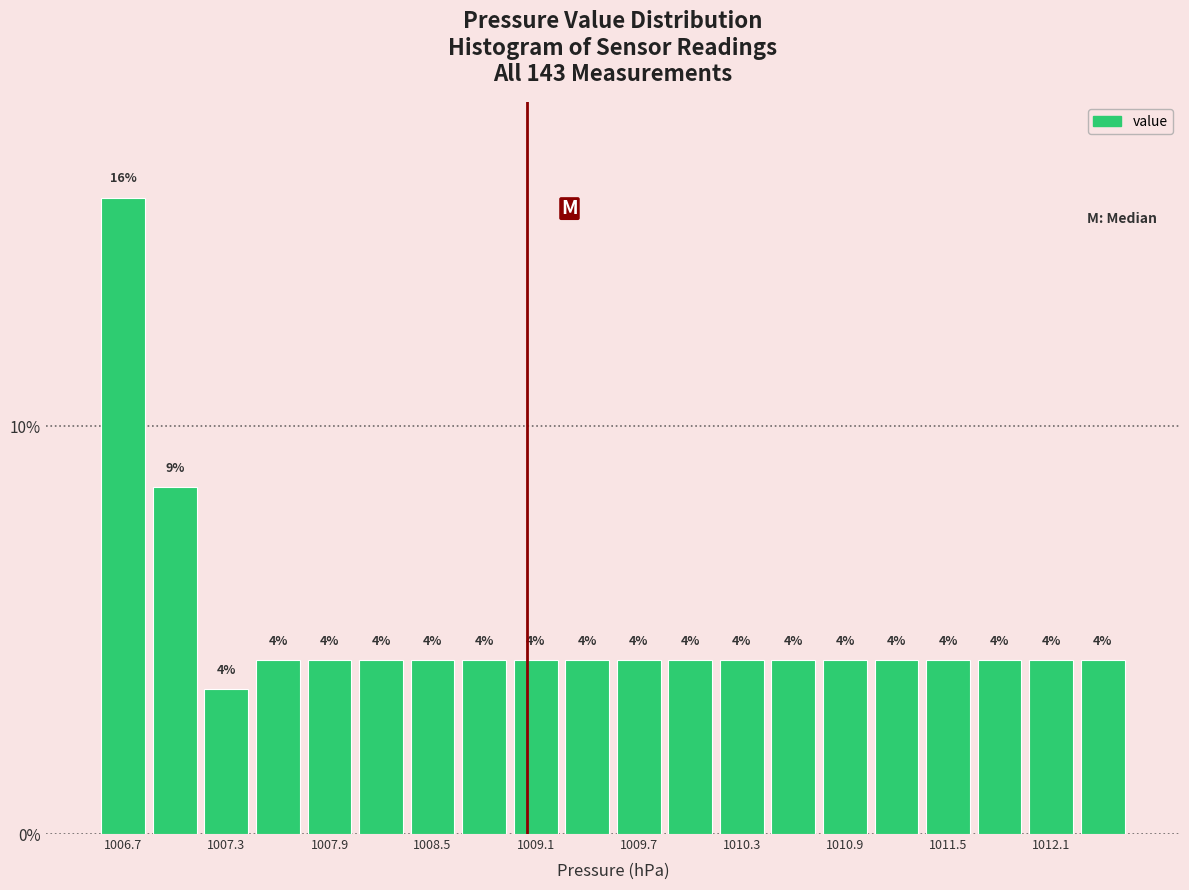

Read against the x-axis, roughly where is the centre of the tallest bar?

1006.7